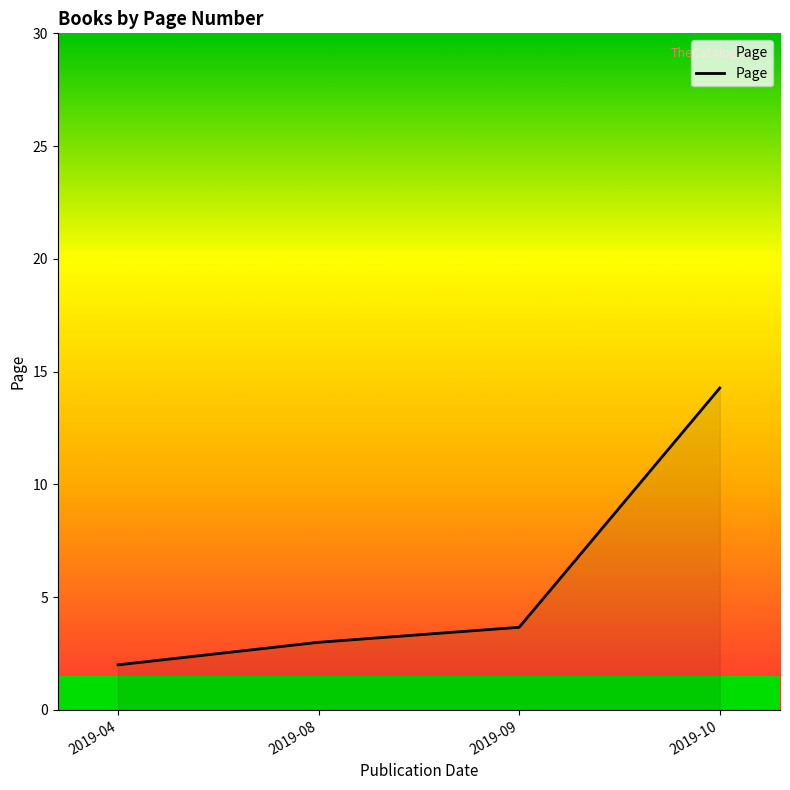

What is the greatest value displayed?

14.3